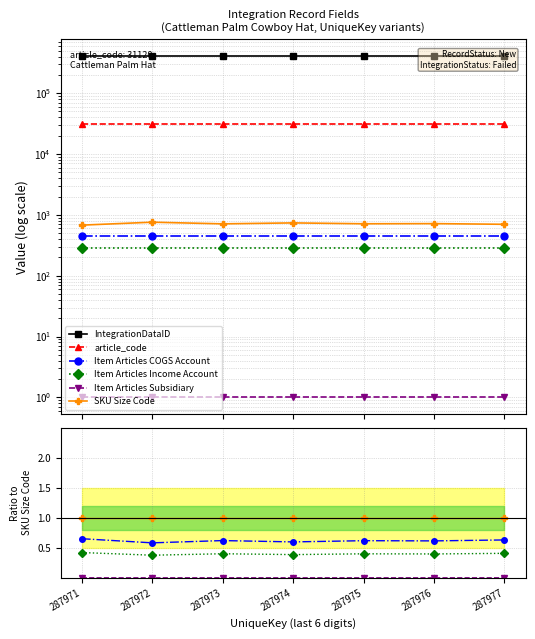

Which has a higher value, 287971 or 287974?

287971